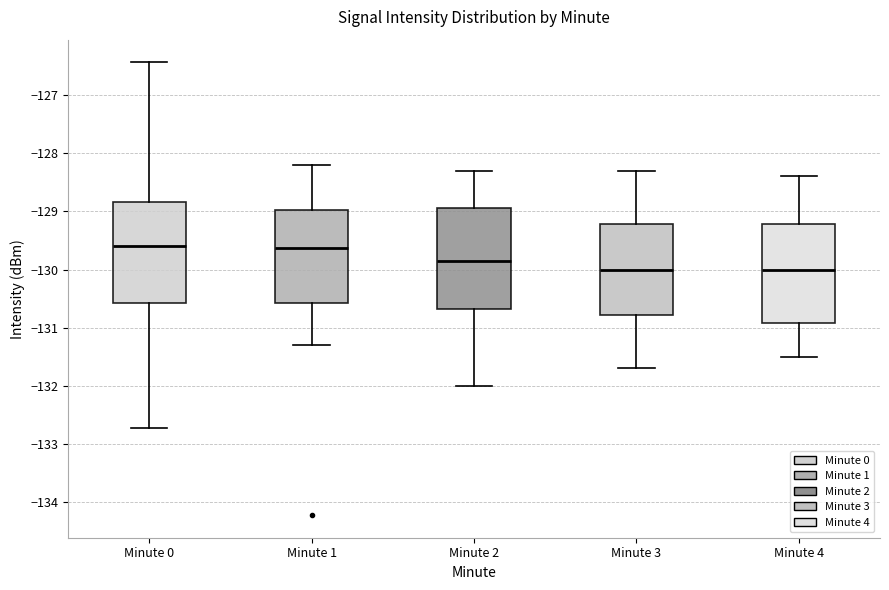

Reading left to right, transcribe this box plot: for each box, give where its median line is, the range the box spans, and where its two whiskers end, as read against the y-axis. The values are not printed on the chart, so give them approximately, as read against the axis.

Minute 0: median -129.6, box -130.6 to -128.8, whiskers -132.7 to -126.4
Minute 1: median -129.6, box -130.6 to -129.0, whiskers -131.3 to -128.2
Minute 2: median -129.8, box -130.7 to -128.9, whiskers -132.0 to -128.3
Minute 3: median -130.0, box -130.8 to -129.2, whiskers -131.7 to -128.3
Minute 4: median -130.0, box -130.9 to -129.2, whiskers -131.5 to -128.4